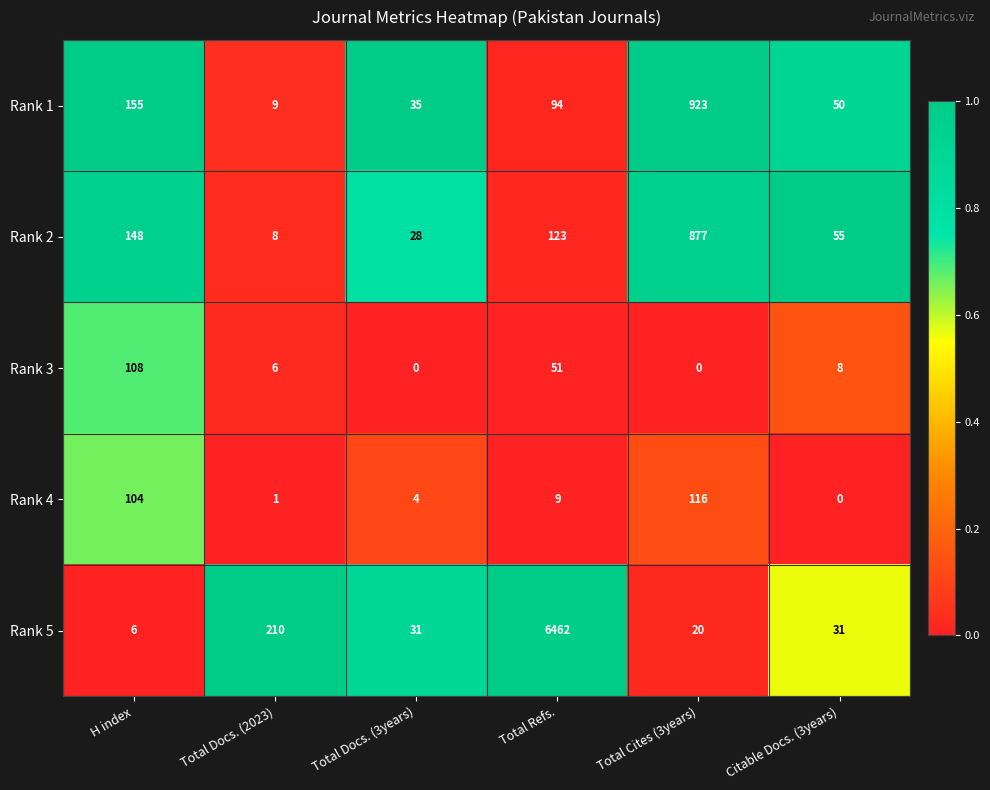

Which series has the largest total across all categories?

Rank 5